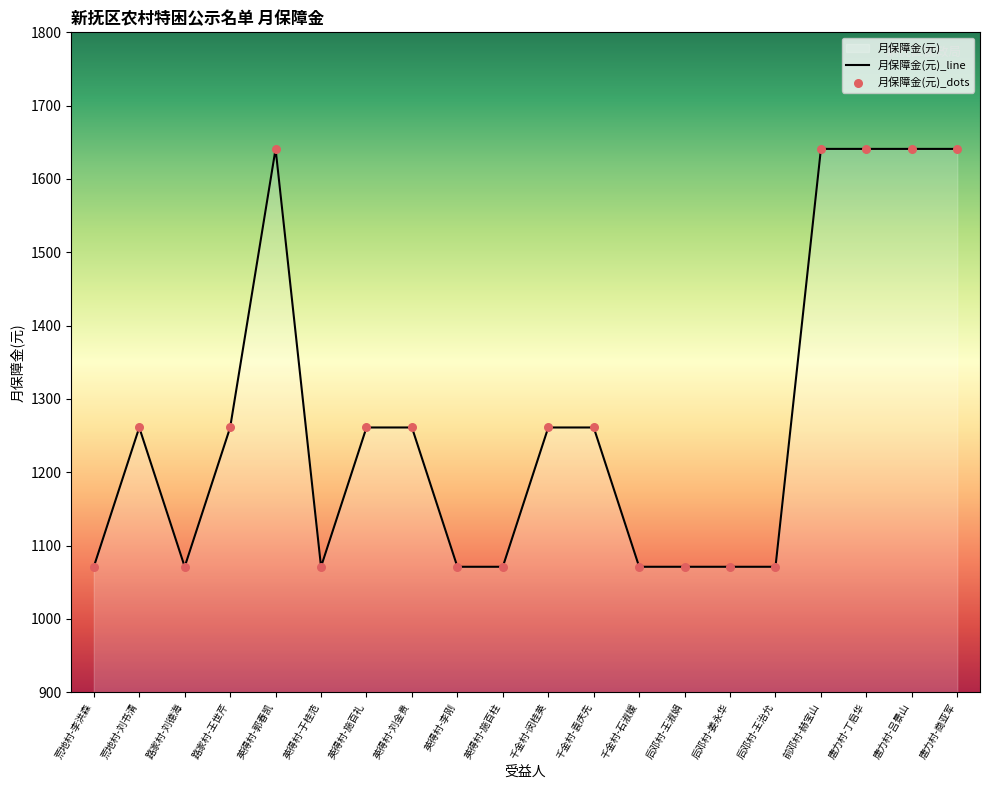

Approximately how many times larger is the value at 英得村-施百柱 compared to 路家村-刘德海?

1.0